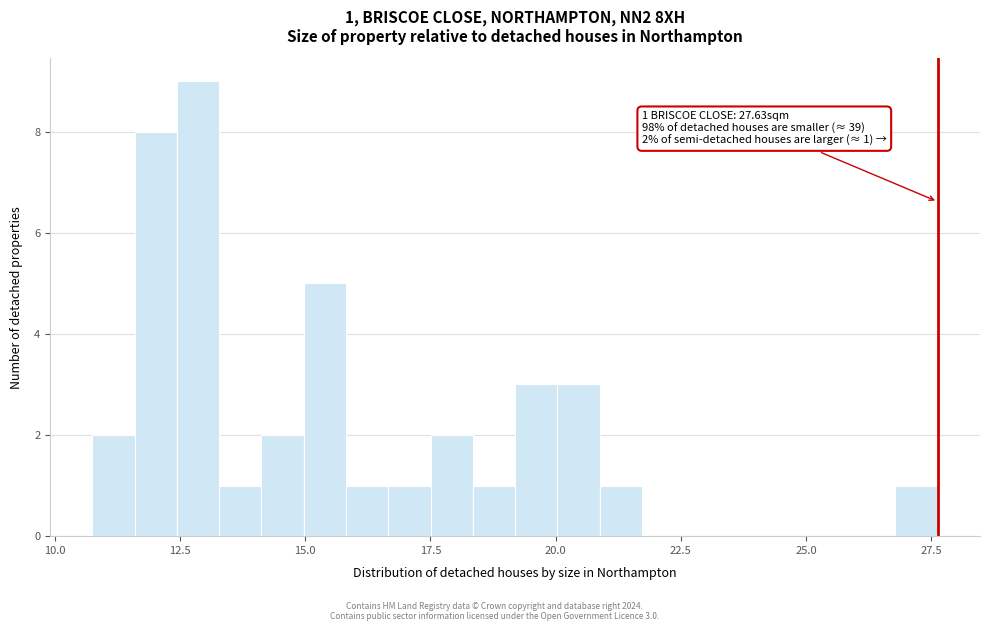

Around what value on the x-axis is the tallest bar? Give the approximate position of its centre, as read against the axis.

13.0